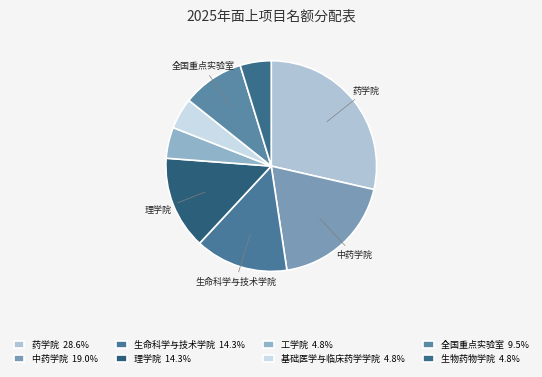

Is there a majority slice in this chart?

No